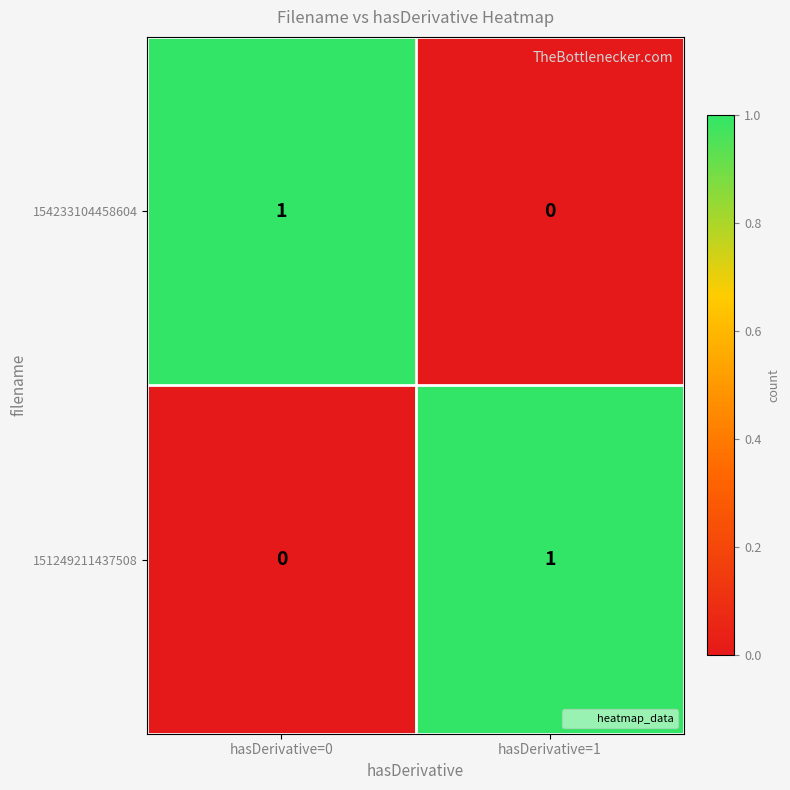

At how many categories does at least one series exceed 0?

2